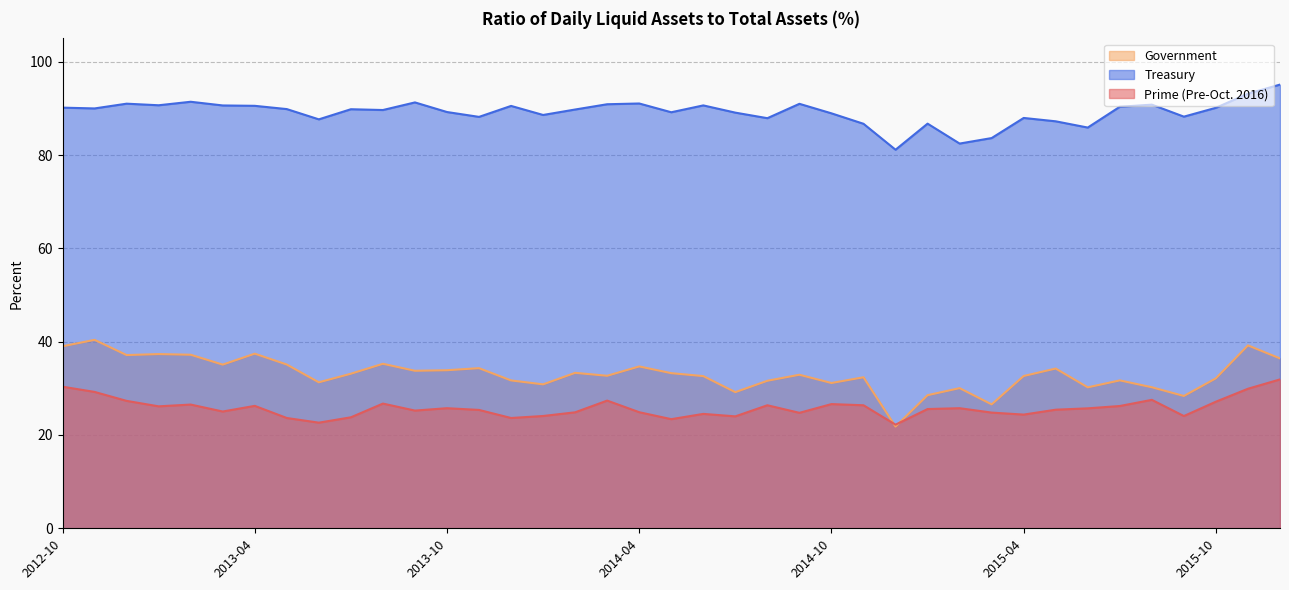

How many values in the Prime (Pre-Oct. 2016) series are below 25?

15